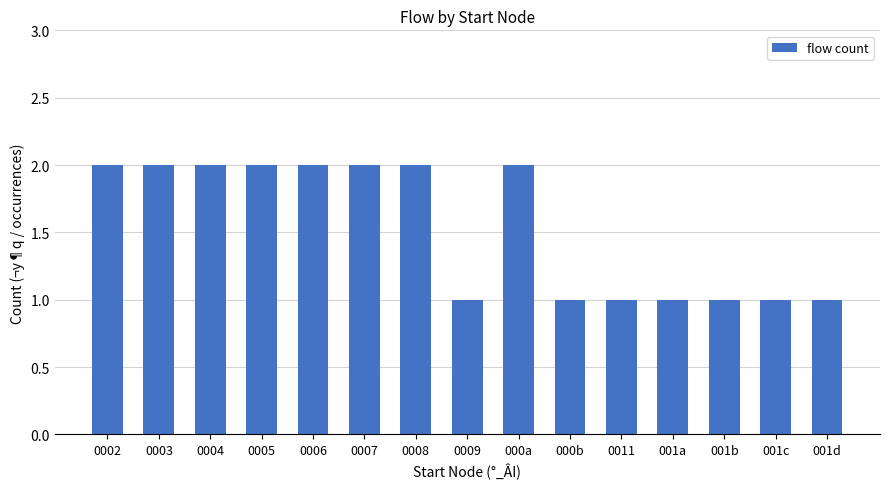

Reading left to right, extract all data points from this chart.

0002=2	0003=2	0004=2	0005=2	0006=2	0007=2	0008=2	0009=1	000a=2	000b=1	0011=1	001a=1	001b=1	001c=1	001d=1